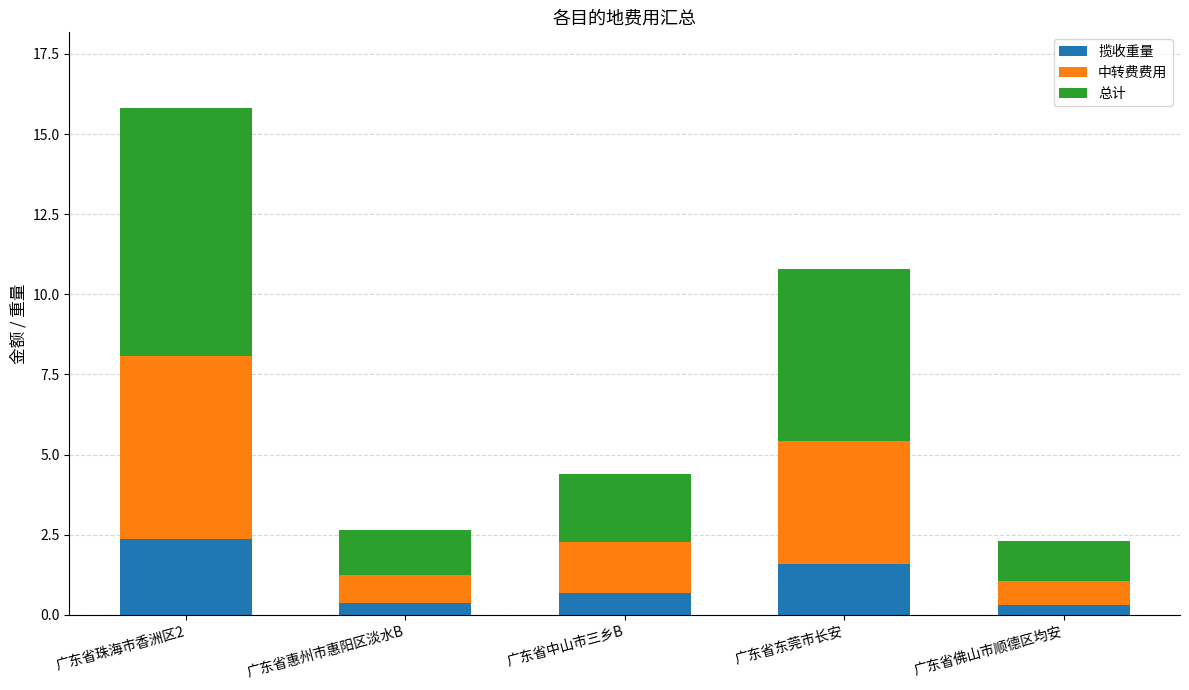

What is the approximate value of 揽收重量 at 广东省东莞市长安?

1.6